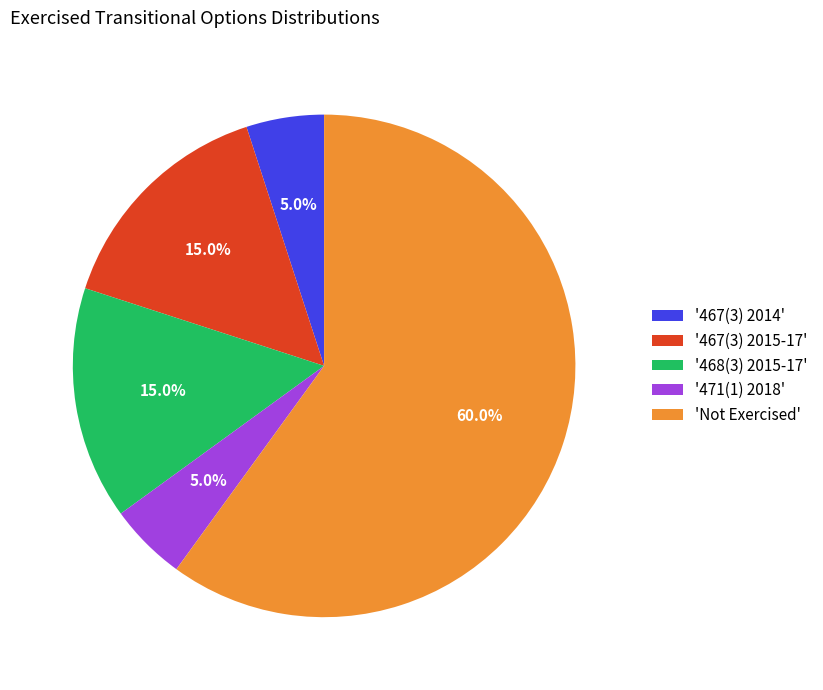

How much of the chart is everything except '468(3) 2015-17'?

85.0%